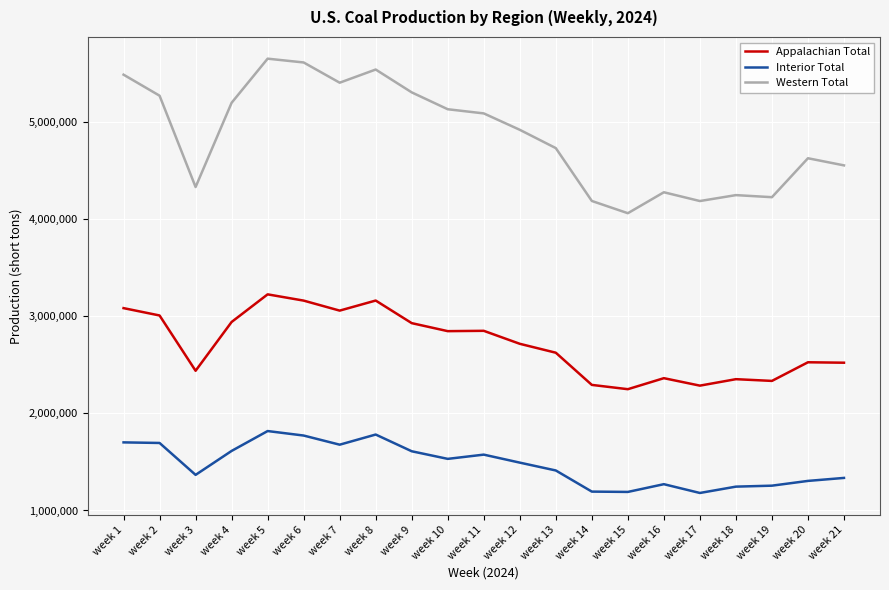

What is the maximum value shown in the chart?

5649098